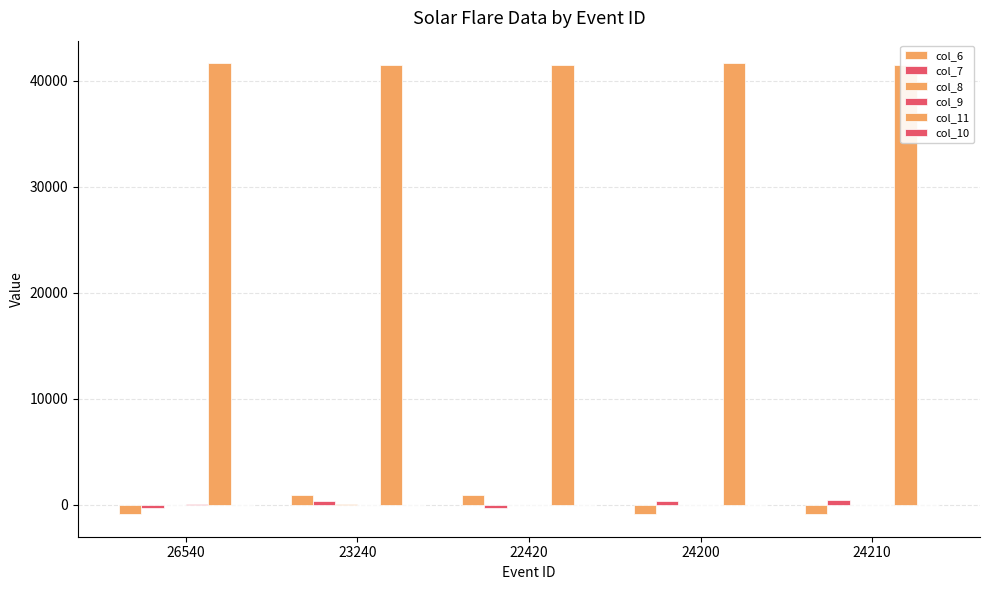

Reading right to left, list all the values displayed in this chart.

col_6: 24210=-890	24200=-897	22420=879	23240=911	26540=-903
col_7: 24210=437	24200=328	22420=-354	23240=295	26540=-344
col_8: 24210=0	24200=0	22420=0	23240=88	26540=0
col_9: 24210=0	24200=0	22420=0	23240=0	26540=28
col_11: 24210=41437	24200=41633	22420=41437	23240=41437	26540=41633
col_10: 24210=0	24200=0	22420=0	23240=0	26540=0